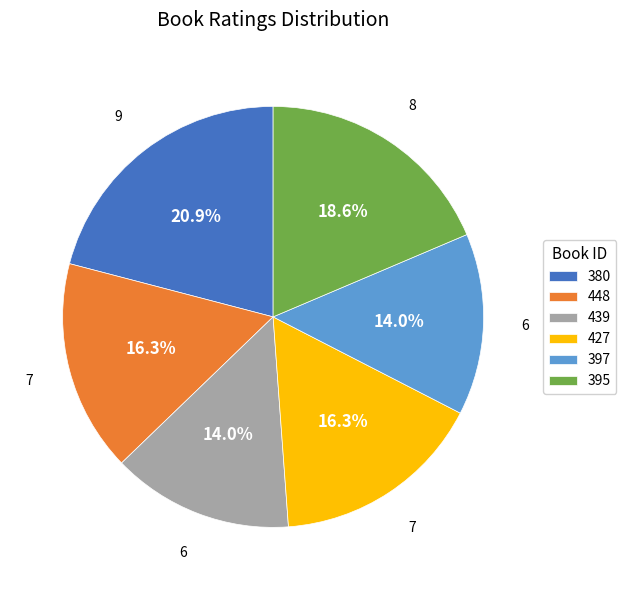

The 439 slice represents 14% of the pie. True or false?

True